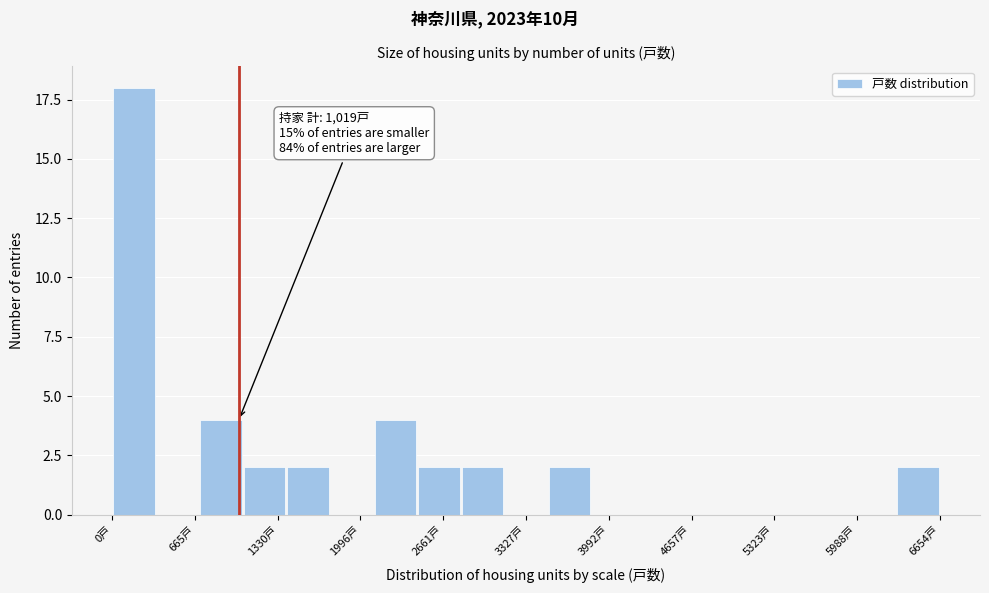

Around what value on the x-axis is the tallest bar? Give the approximate position of its centre, as read against the axis.

200